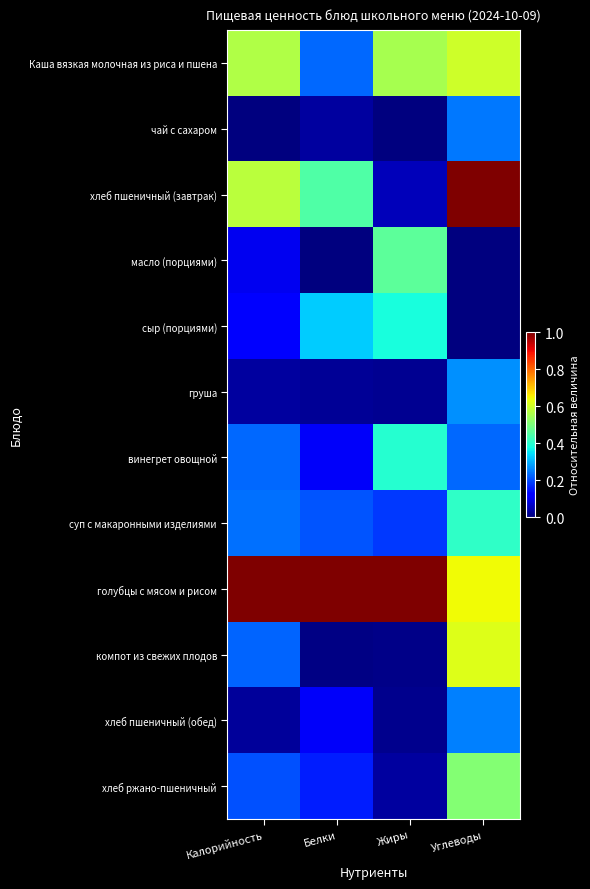

Reading left to right, extract all data points from this chart.

Каша вязкая молочная из риса и пшена: Калорийность=0.6	Белки=0.2	Жиры=0.6	Углеводы=0.6
чай с сахаром: Калорийность=0.0	Белки=0.0	Жиры=0.0	Углеводы=0.2
хлеб пшеничный (завтрак): Калорийность=0.6	Белки=0.4	Жиры=0.1	Углеводы=1.0
масло (порциями): Калорийность=0.1	Белки=0.0	Жиры=0.5	Углеводы=0.0
сыр (порциями): Калорийность=0.1	Белки=0.3	Жиры=0.4	Углеводы=0.0
груша: Калорийность=0.0	Белки=0.0	Жиры=0.0	Углеводы=0.3
винегрет овощной: Калорийность=0.2	Белки=0.1	Жиры=0.4	Углеводы=0.2
суп с макаронными изделиями: Калорийность=0.2	Белки=0.2	Жиры=0.2	Углеводы=0.4
голубцы с мясом и рисом: Калорийность=1.0	Белки=1.0	Жиры=1.0	Углеводы=0.6
компот из свежих плодов: Калорийность=0.2	Белки=0.0	Жиры=0.0	Углеводы=0.6
хлеб пшеничный (обед): Калорийность=0.0	Белки=0.1	Жиры=0.0	Углеводы=0.2
хлеб ржано-пшеничный: Калорийность=0.2	Белки=0.2	Жиры=0.0	Углеводы=0.5